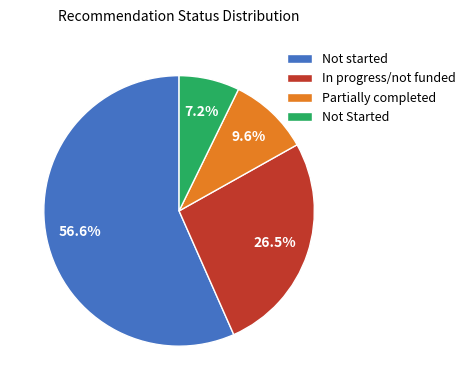

Which category has the biggest portion of the pie?

Not started